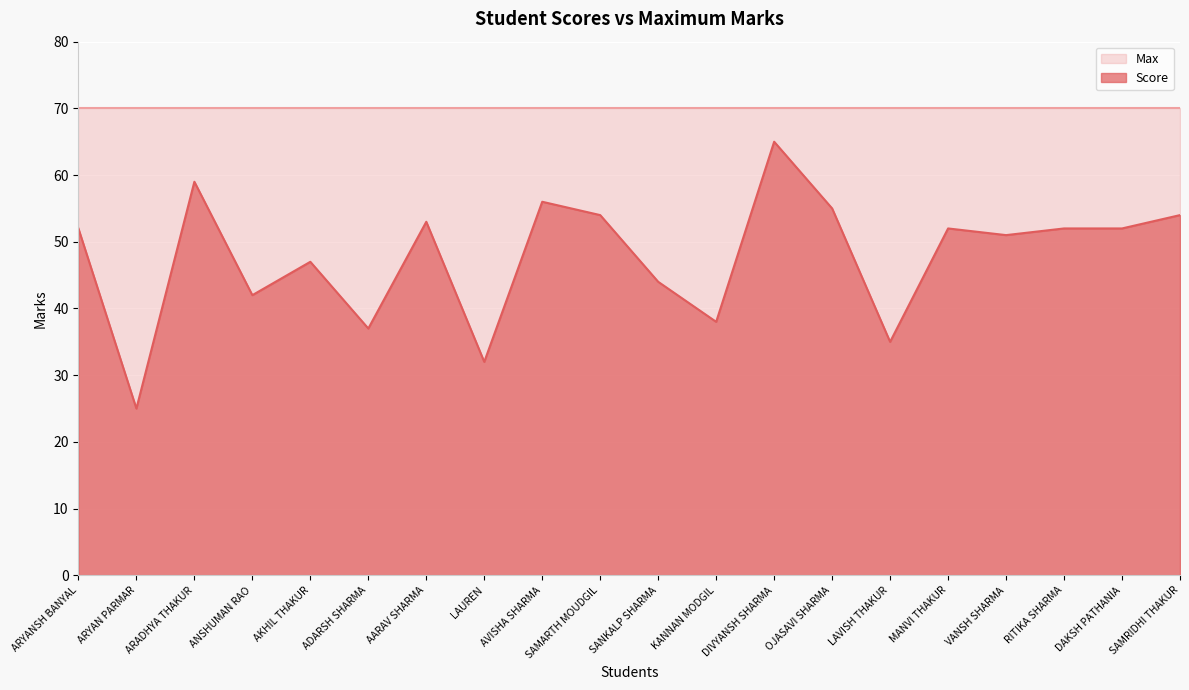

What is the ratio of the value at DIVYANSH SHARMA to the value at MANVI THAKUR?

1.2